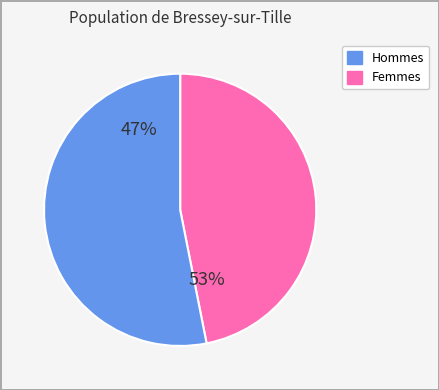

Does 2.16 account for over 50% of the chart?

No